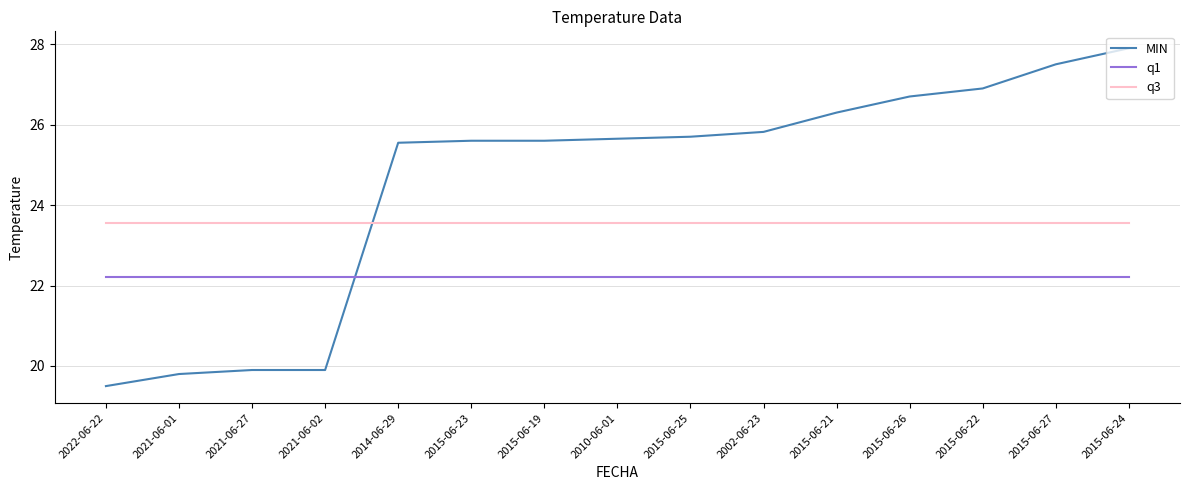

At which category is the sum across all series the highest?

2015-06-24